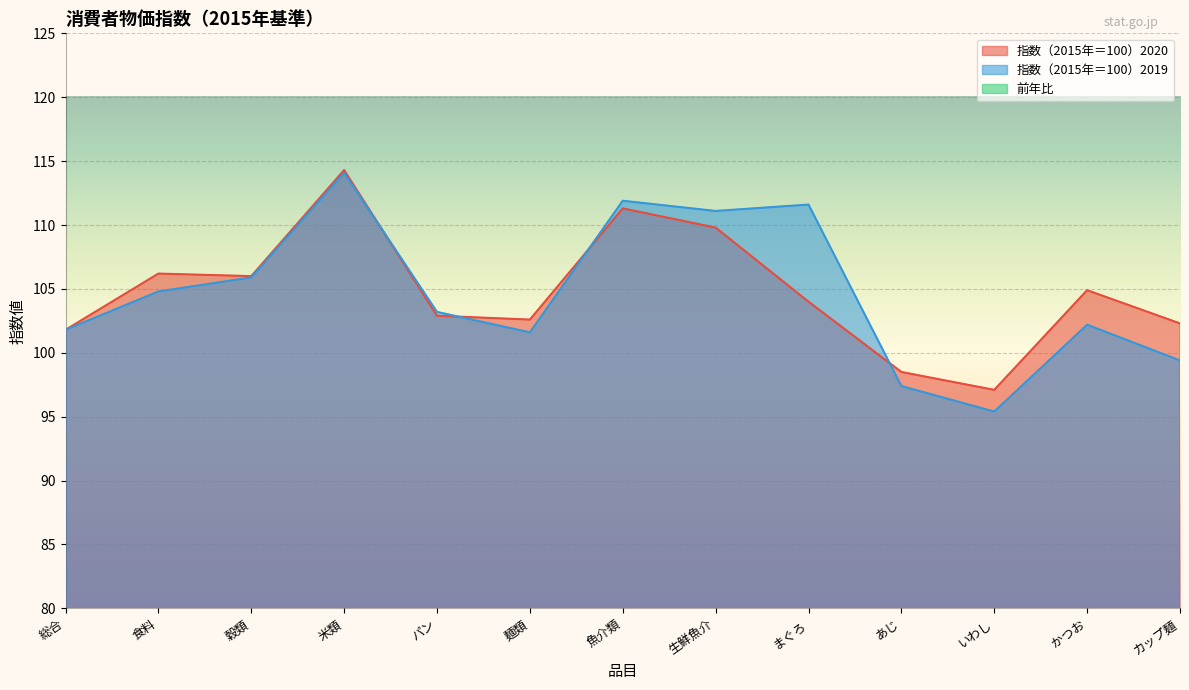

List the labels in order of 前年比 value, largest first.

かつお, いわし, カップ麺, 食料, あじ, 麺類, 穀類, 米類, 総合, パン, 魚介類, 生鮮魚介, まぐろ